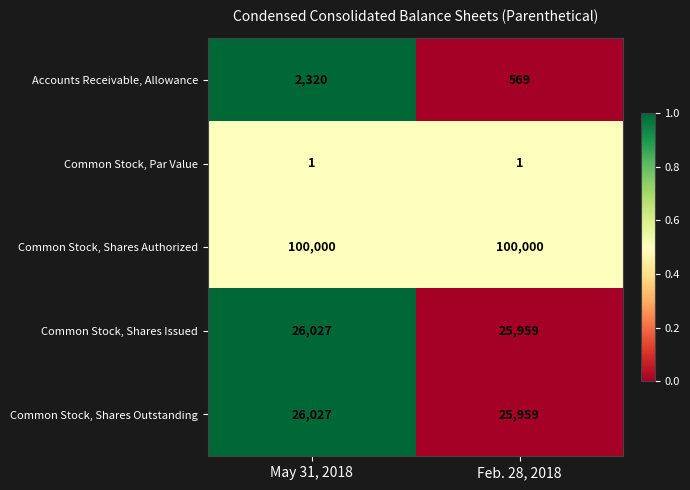

Which category has the highest value in the Common Stock, Shares Issued series?

May 31, 2018